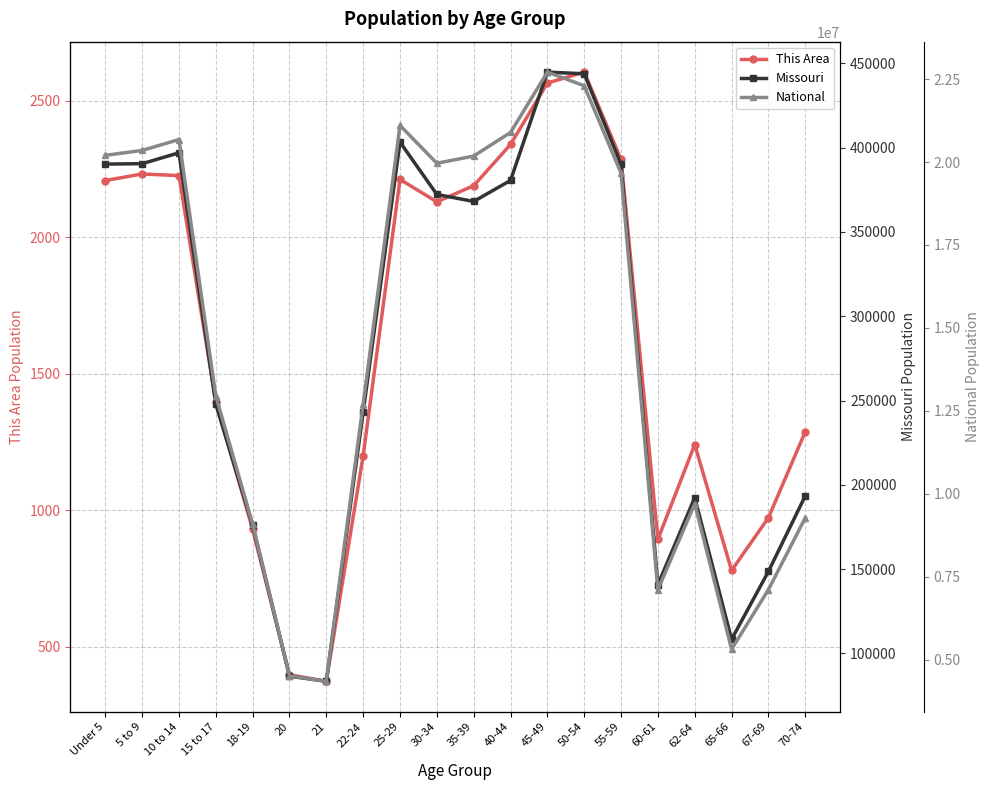

What is the sum of all Missouri values?

5601123